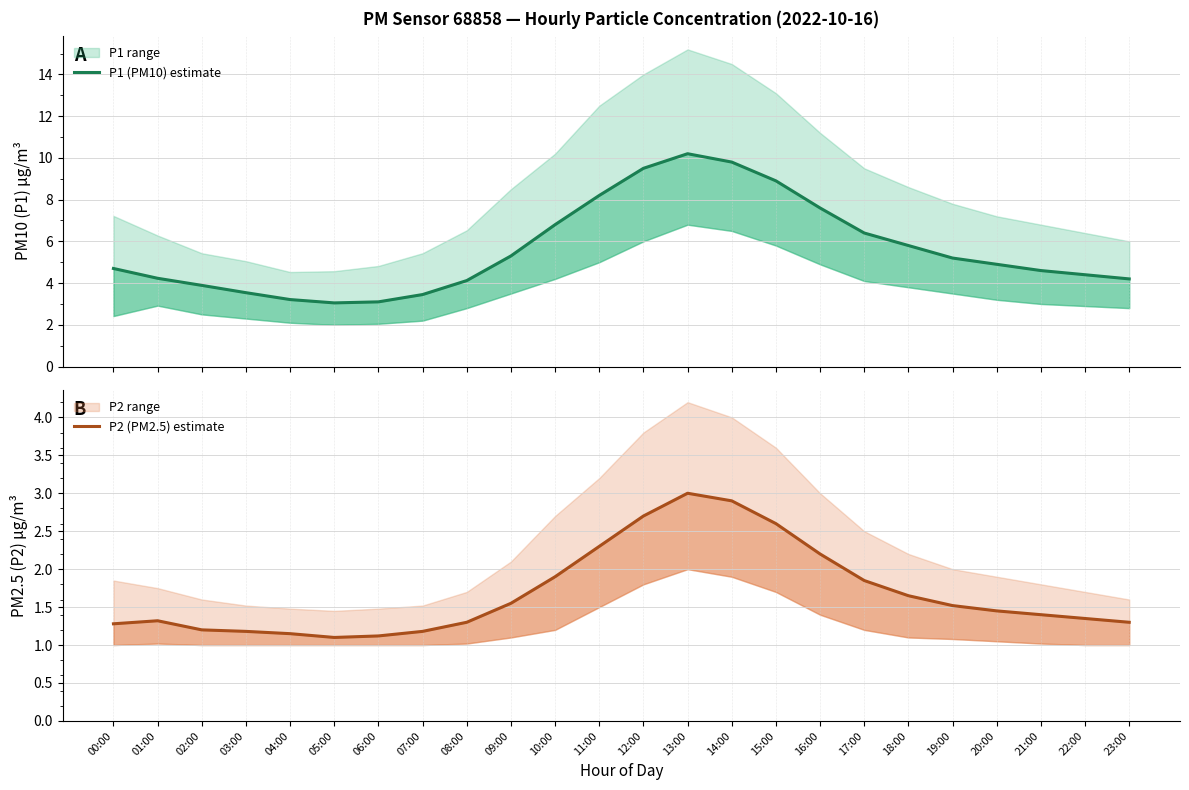

True or false: P2 (PM2.5) estimate and P1 (PM10) estimate intersect in this chart.

False